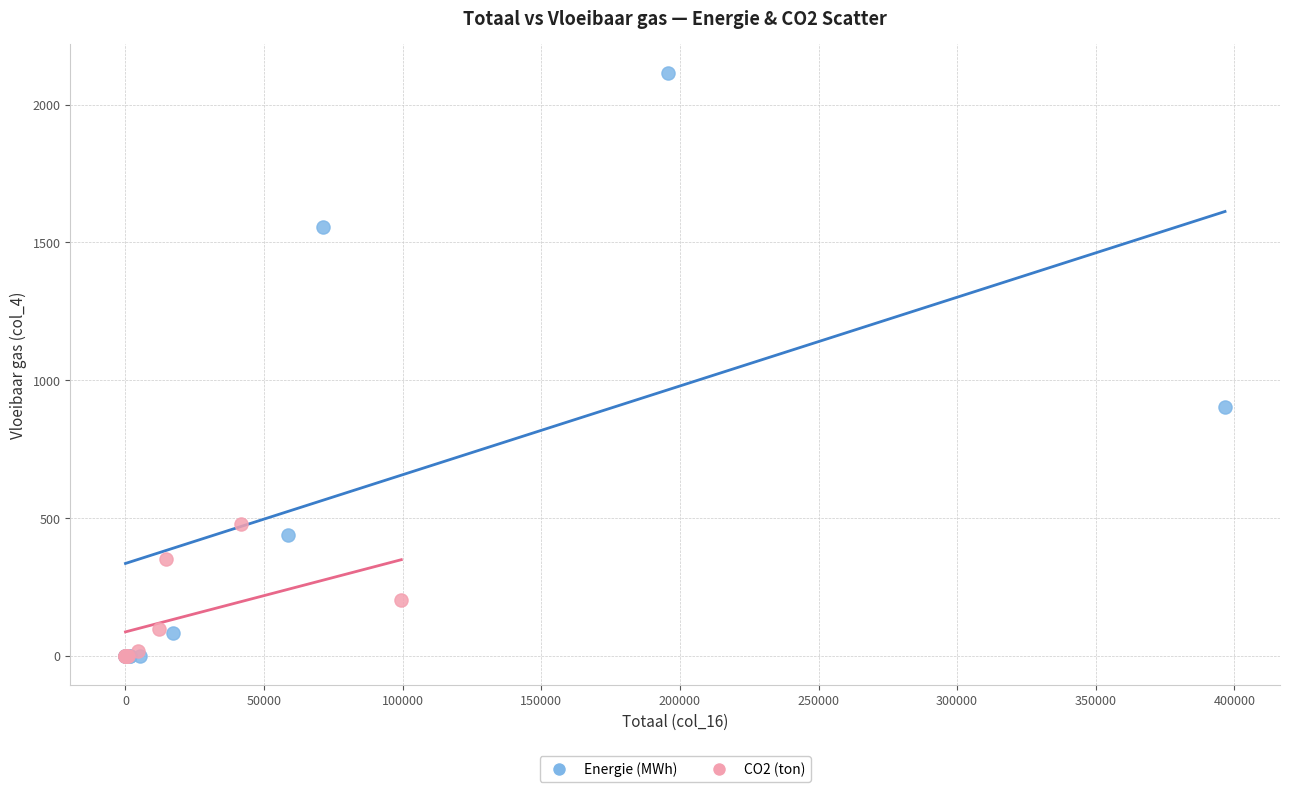

Which series has the widest spread of Y values?

Energie (MWh)